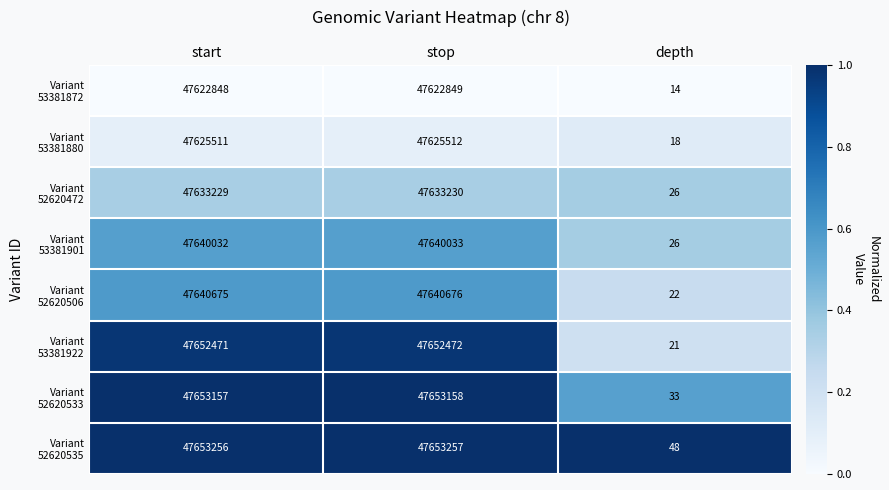

What is the difference between the highest and lowest values at depth?

34